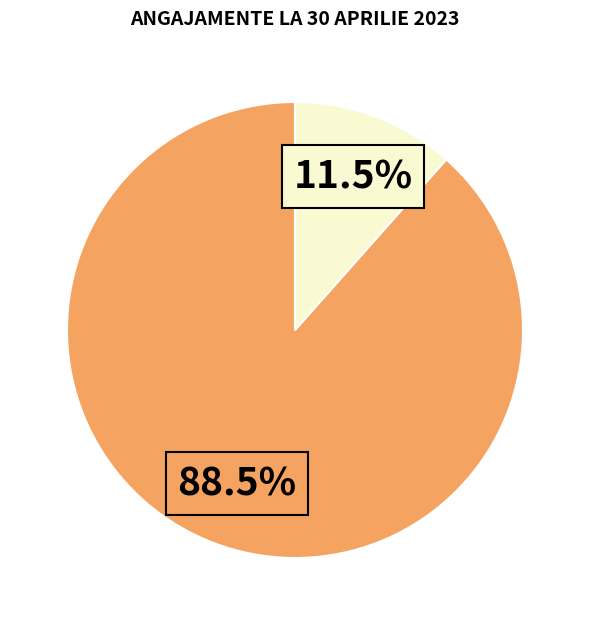

How many slices are in this pie chart?

2